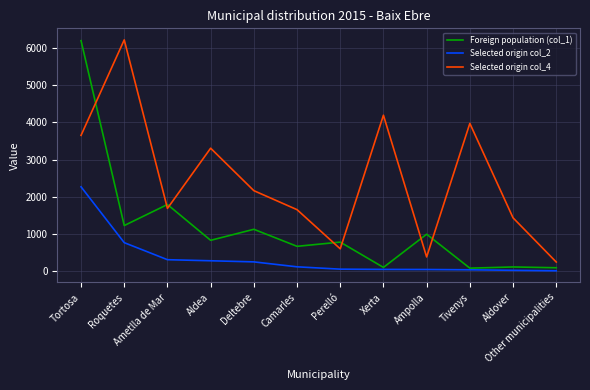

Is it true that Foreign population (col_1) equals 594 at Ametlla de Mar?

False